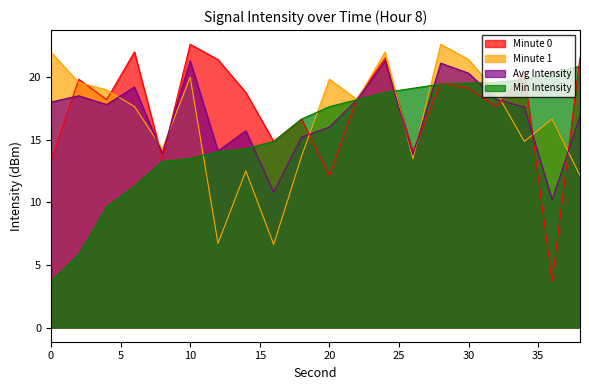

Is the value of Minute 1 at 18 greater than the value of Min Intensity at 22?

No